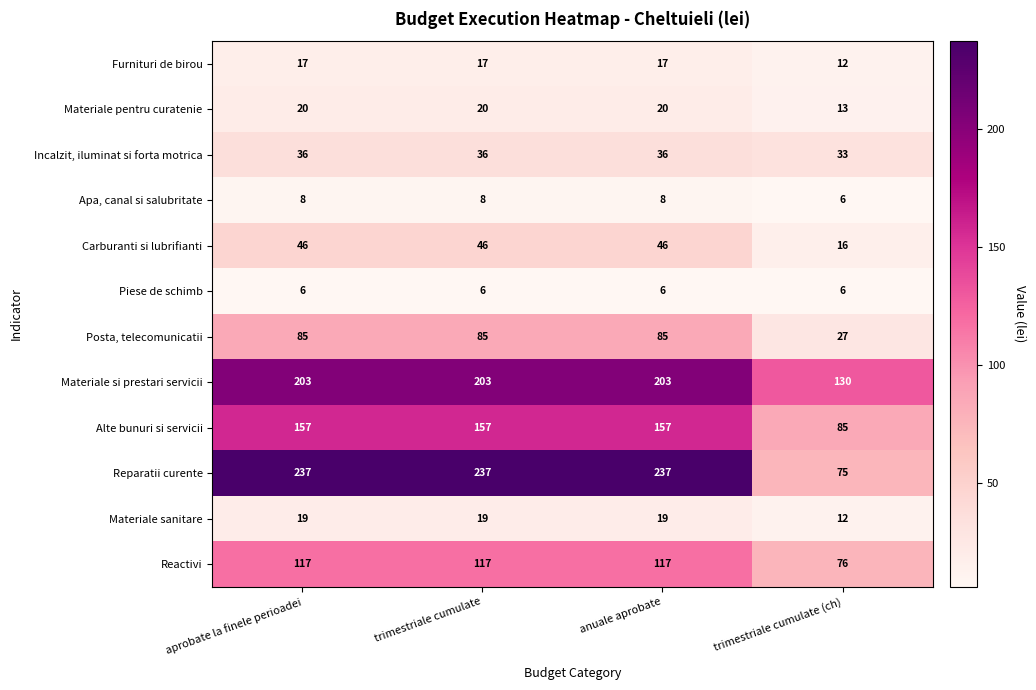

What is the sum of the Materiale pentru curatenie values at anuale aprobate and trimestriale cumulate?

40